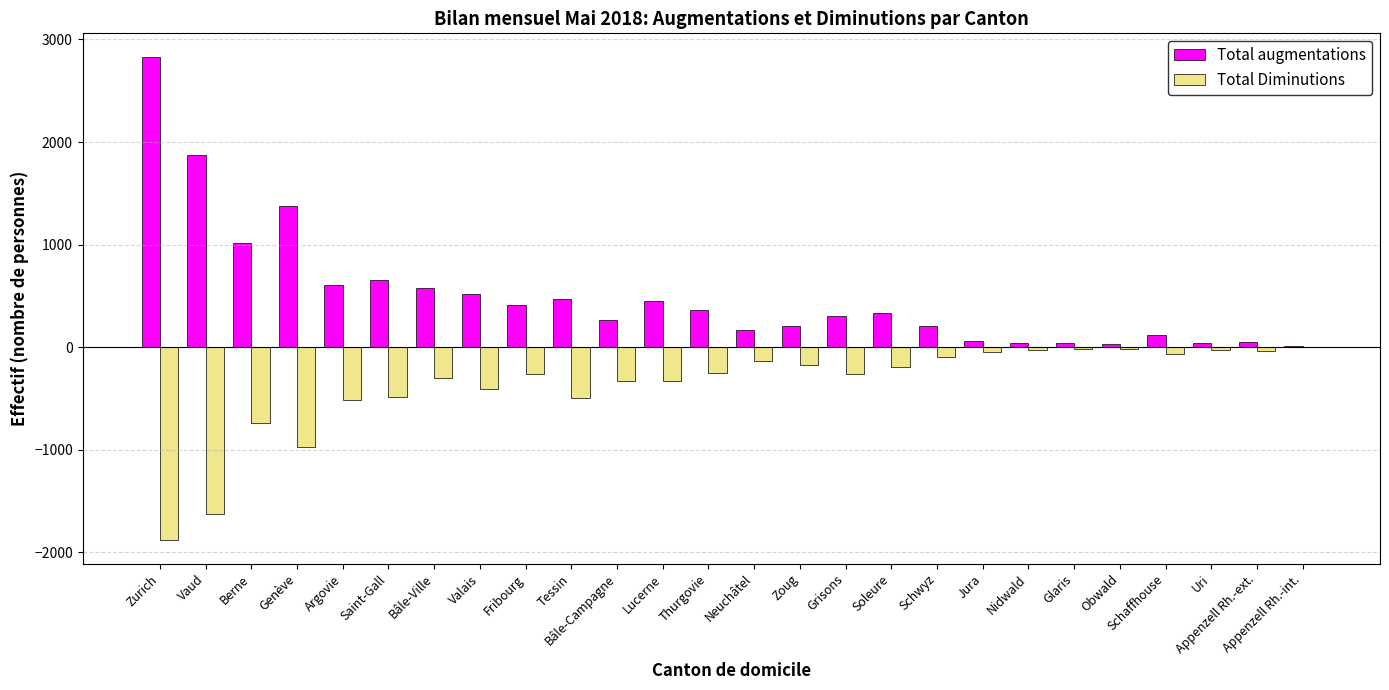

Which series has the largest total across all categories?

Total augmentations